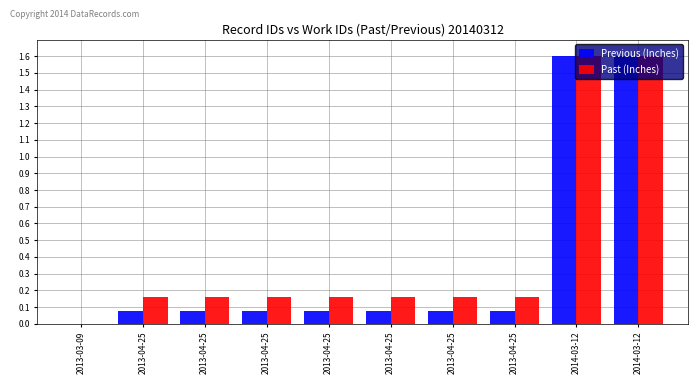

Are the bars grouped side by side (vs. stacked)?

Yes